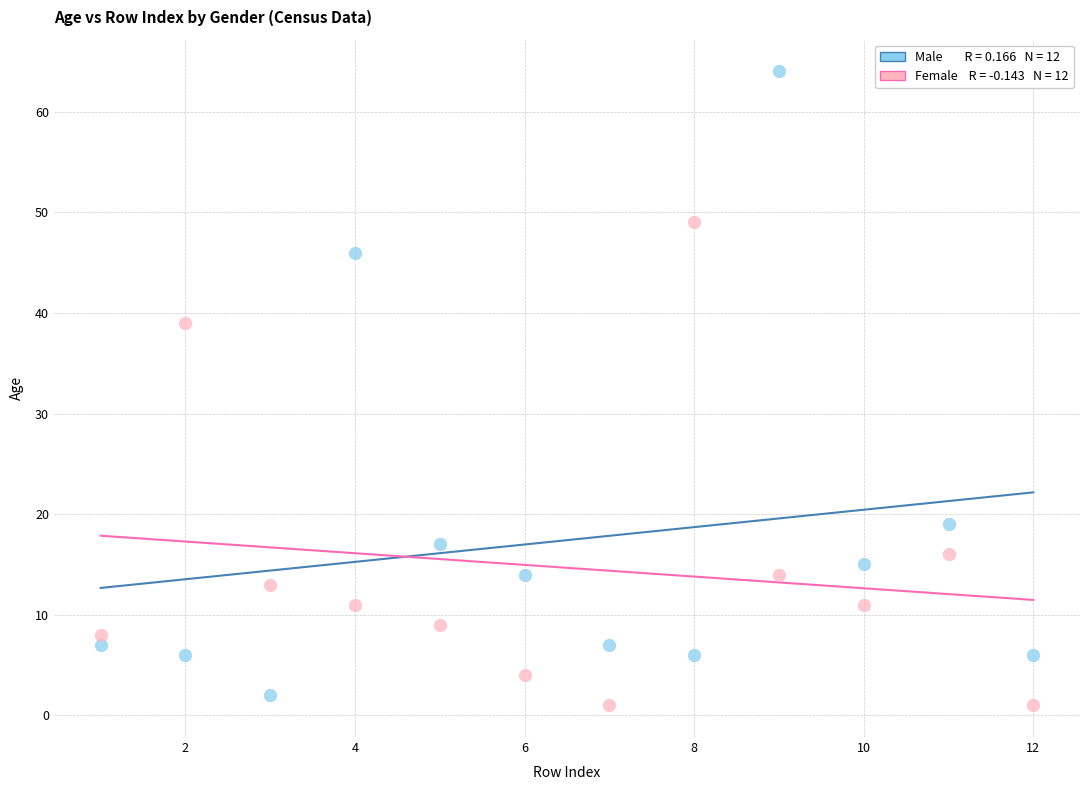

Across all data points, what is the range of X values (max minus min)?

11